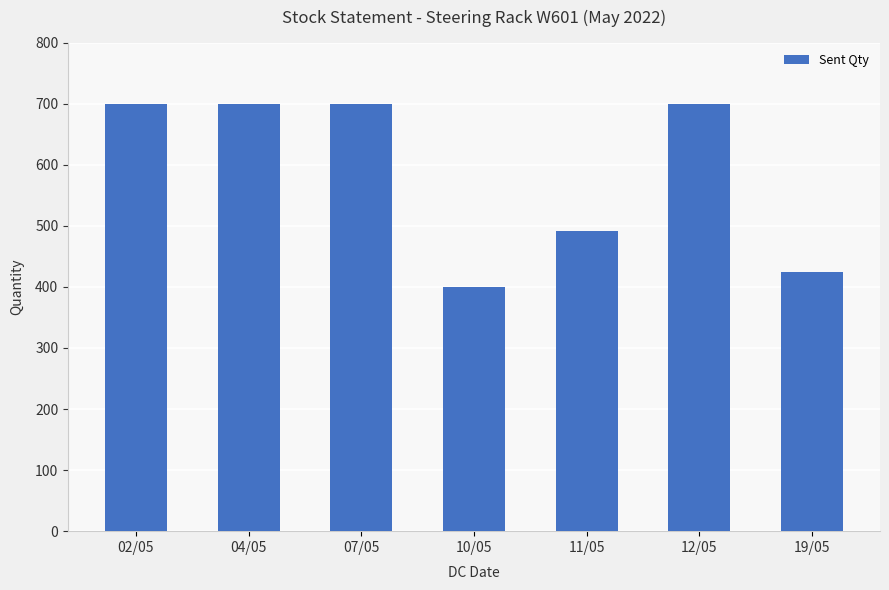

Reading right to left, transcribe all the data shown in this chart.

19/05=425	12/05=700	11/05=492	10/05=400	07/05=700	04/05=700	02/05=700